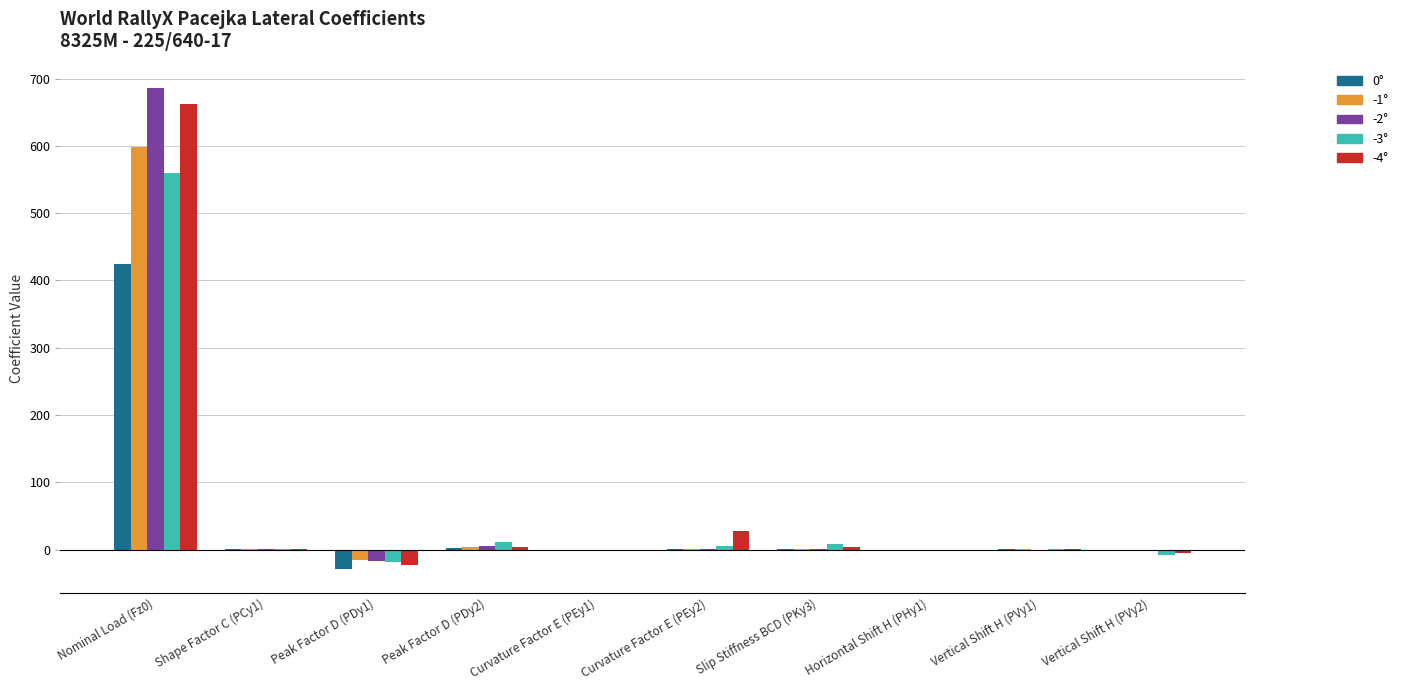

Is the value of -4° at Nominal Load (Fz0) greater than the value of -3° at Peak Factor D (PDy1)?

Yes